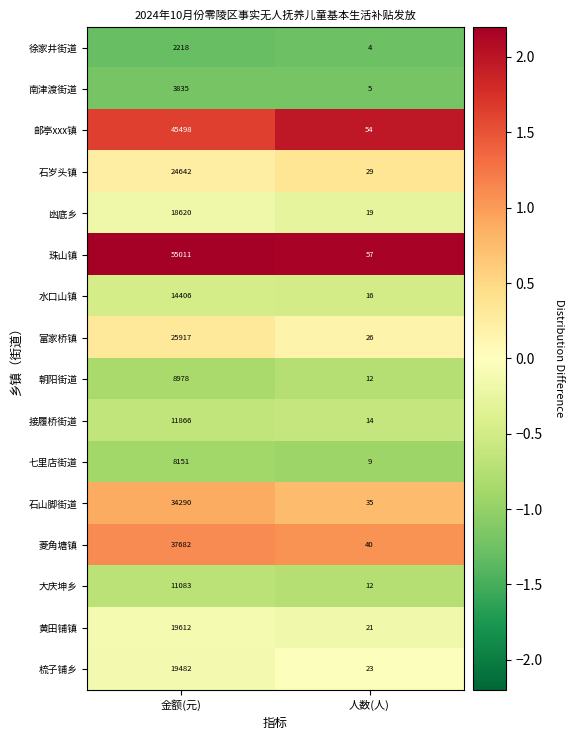

What is the sum of all 邮亭xxx镇 values?

45552